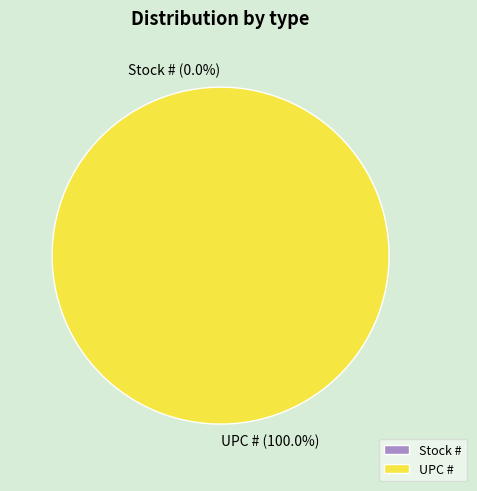

The Stock # slice represents 1% of the pie. True or false?

False